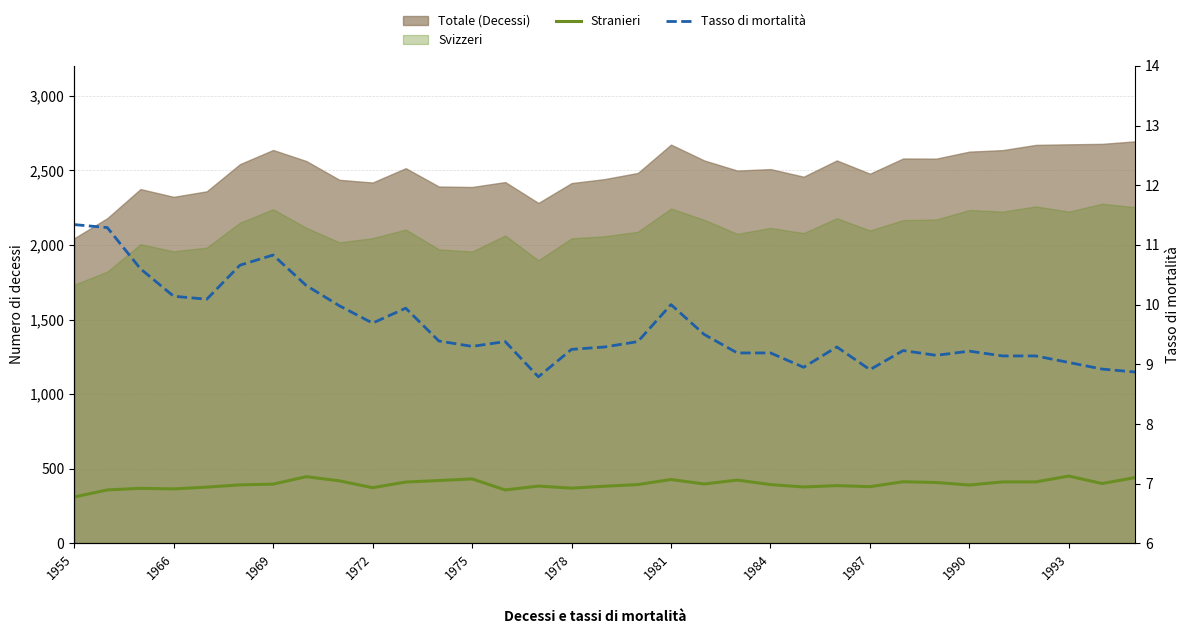

True or false: Stranieri and Tasso di mortalità intersect in this chart.

False